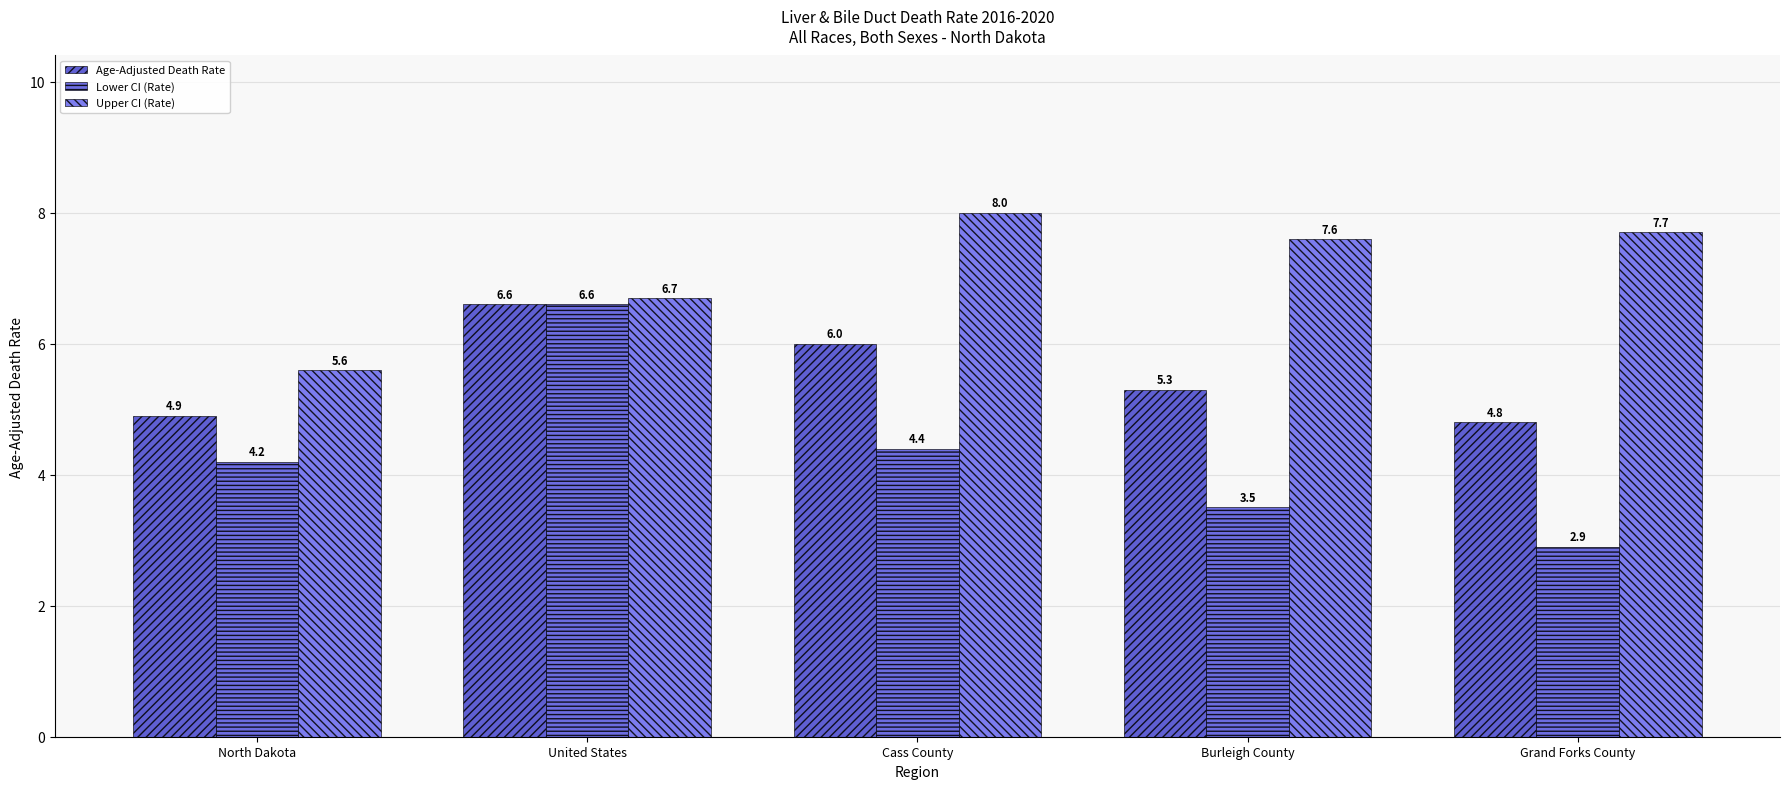

What is the greatest value displayed?

8.0